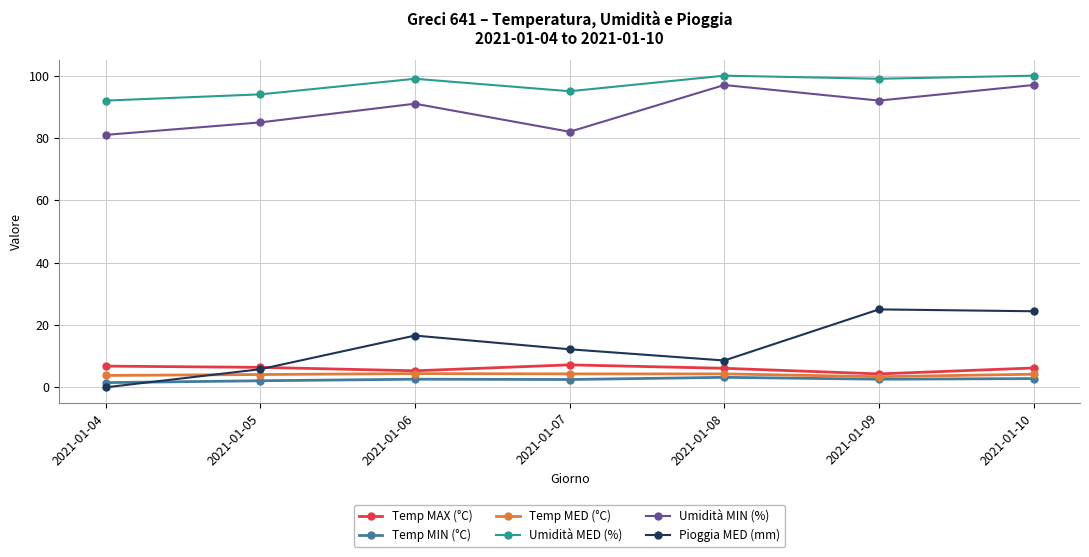

At which category does Pioggia MED (mm) reach its first local peak?

2021-01-06